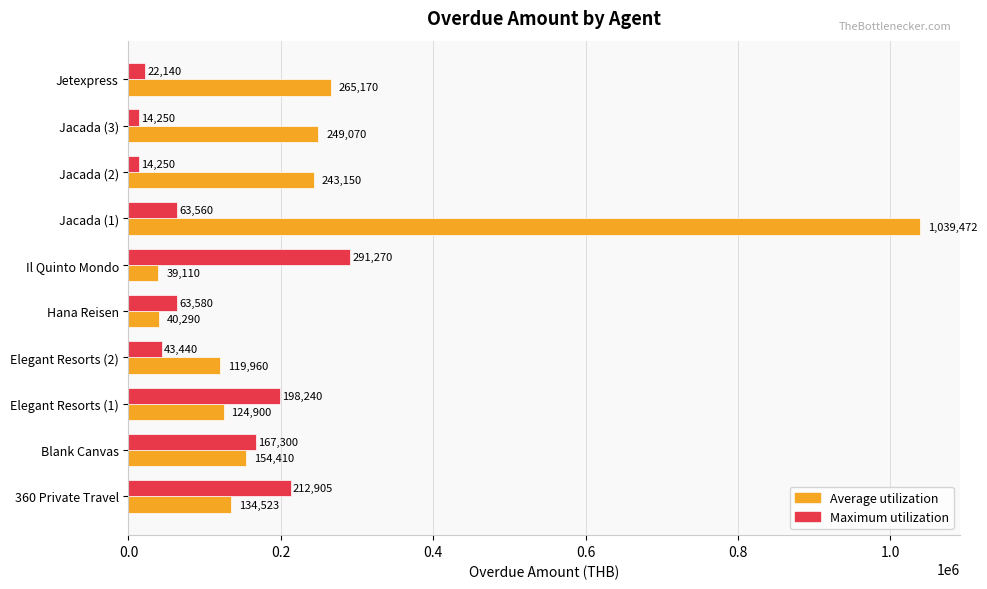

Which series has the largest range (max minus min)?

Average utilization